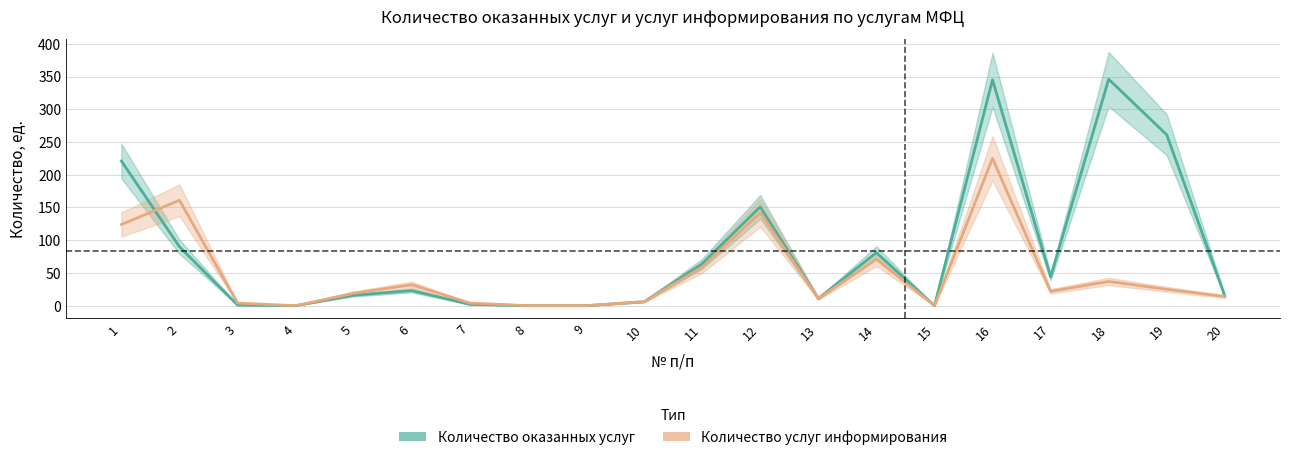

Which series has the largest total across all categories?

Количество оказанных услуг